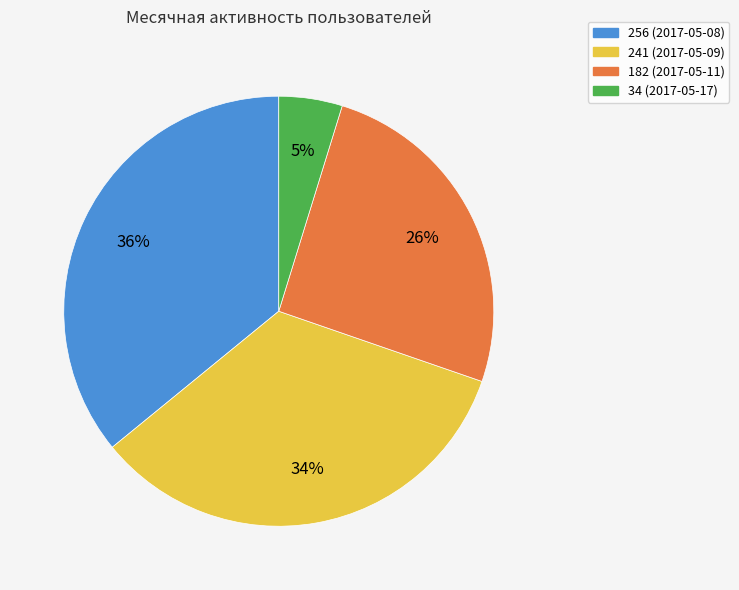

True or false: 241 (2017-05-09) accounts for 34% of the total.

True